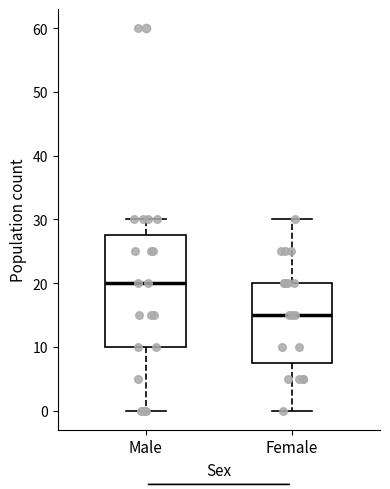

Where is the lower edge of the box for Female on the y-axis? The values are not printed on the chart, so give them approximately, as read against the axis.

8